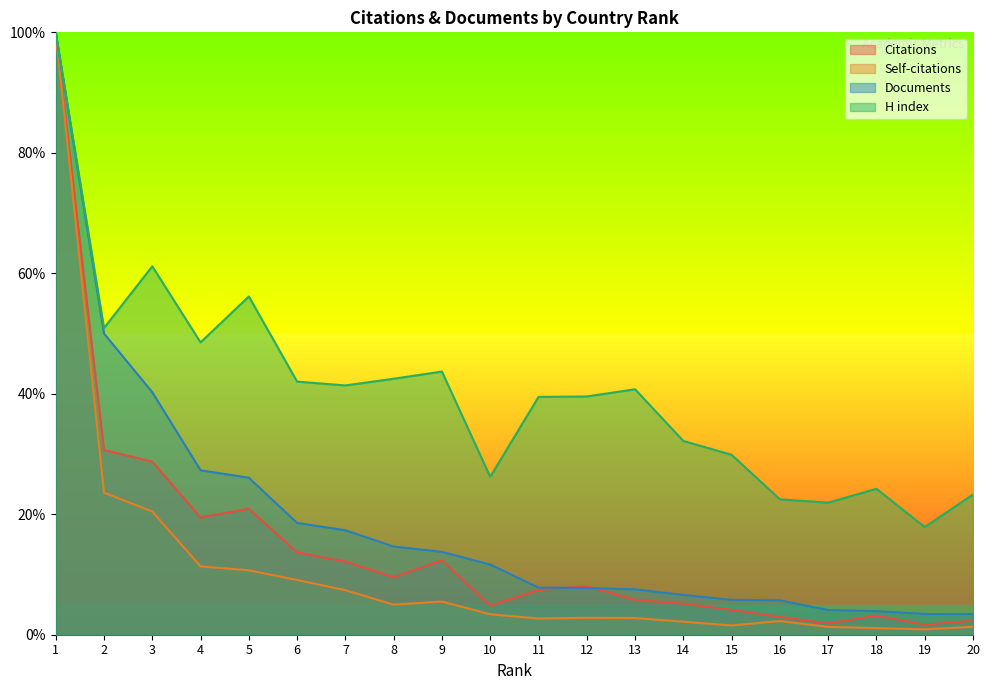

What is the difference between the second highest and minimum values in the Documents series?

0.5